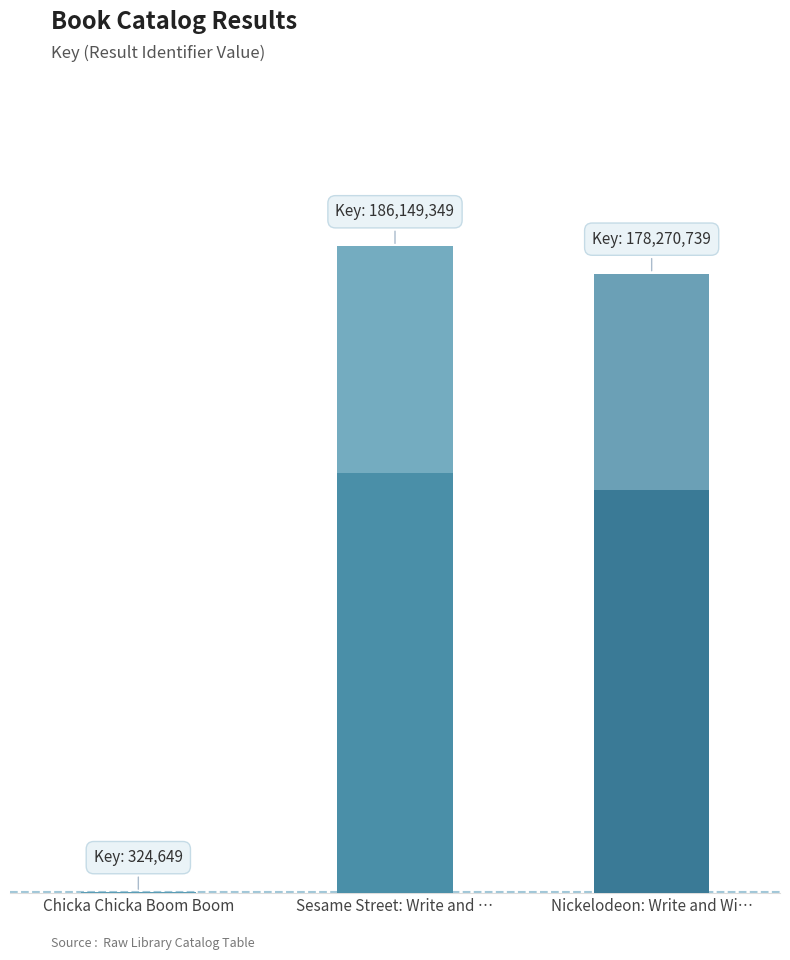

Is it true that the value at Nickelodeon: Write and Wi… is 276709809?

False